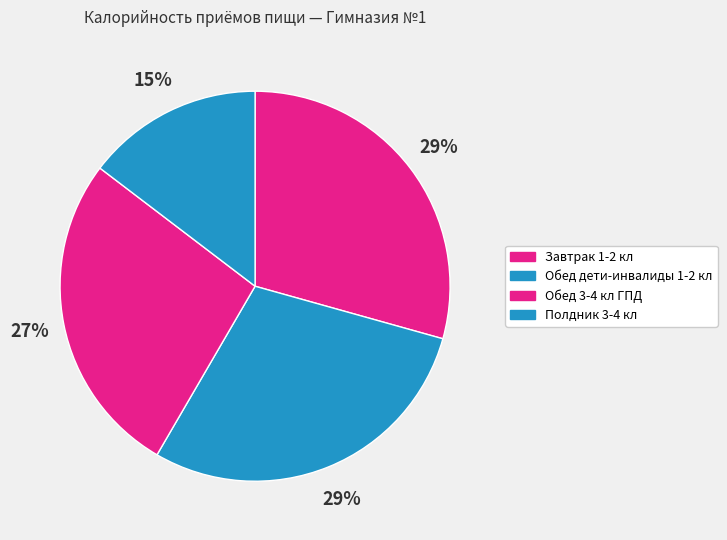

Count the number of slices in the pie.

4